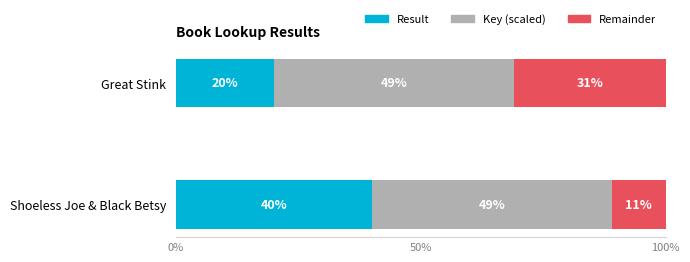

The value of Result at Shoeless Joe & Black Betsy is 40. True or false?

True